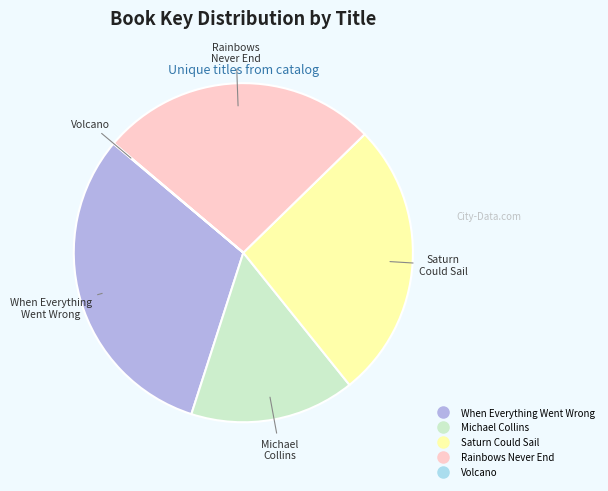

Between Rainbows Never End and When Everything Went Wrong, which is larger?

When Everything Went Wrong